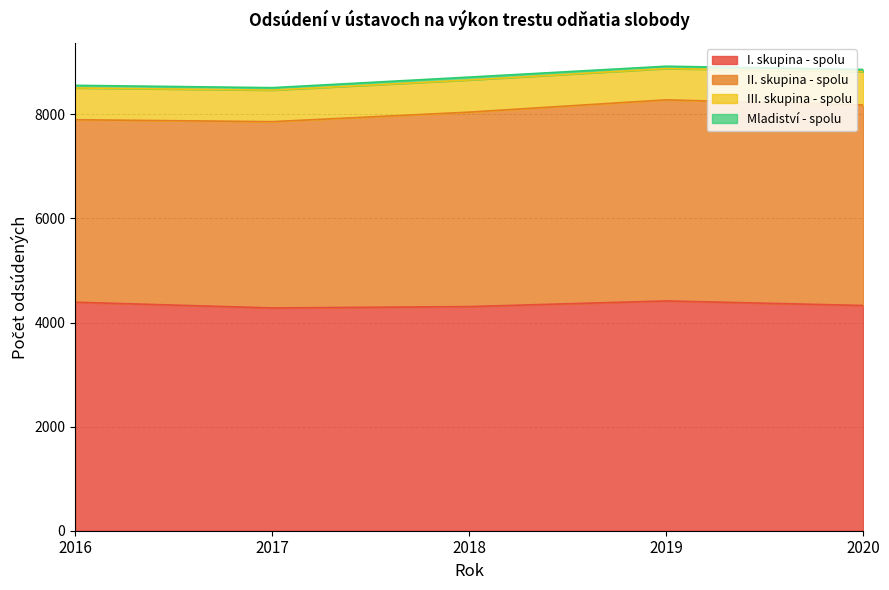

Is it true that I. skupina - spolu equals 4415 at 2019?

True